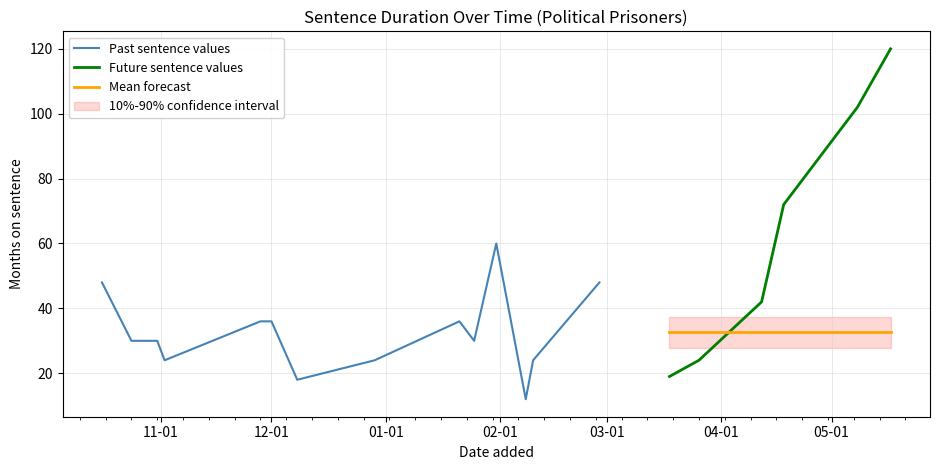

True or false: the data shows 72 at 17.

True